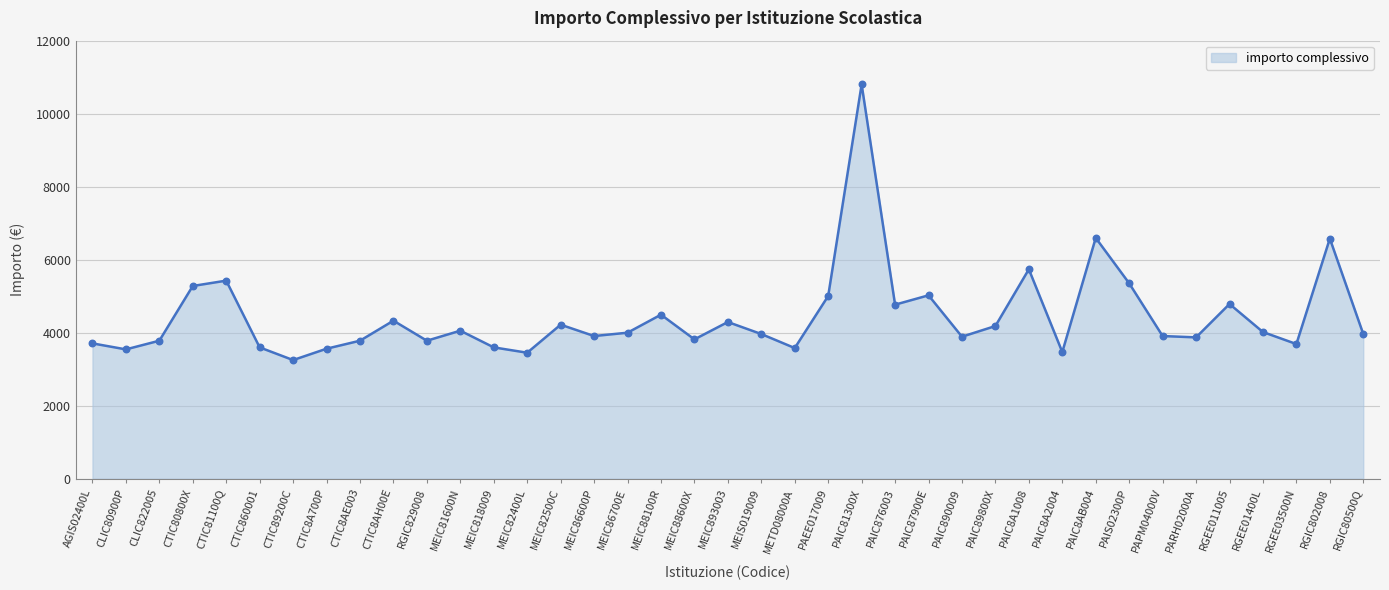

Which series contains the lowest Y value?

importo complessivo